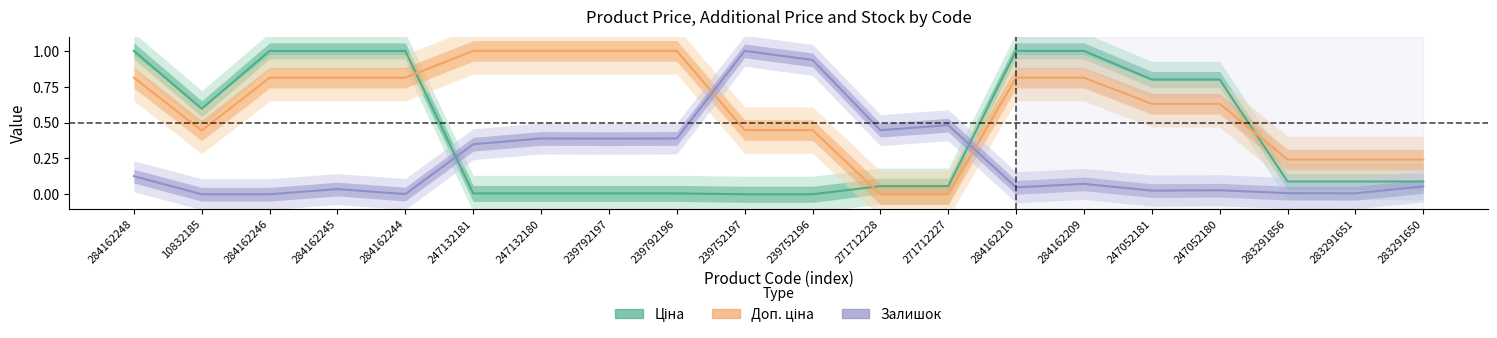

At which category is the sum across all series the highest?

284162248